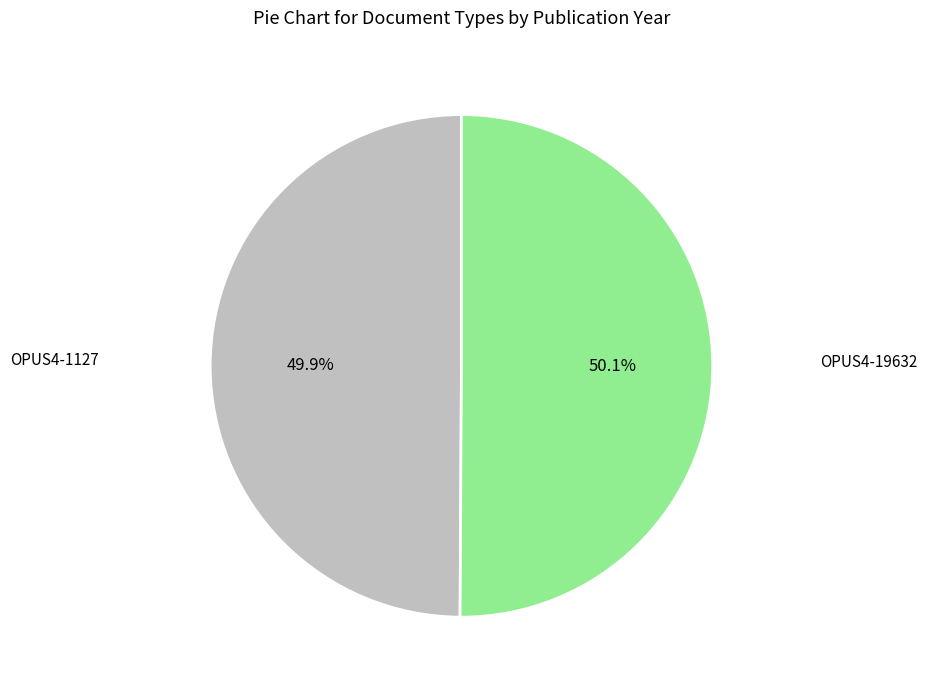

What portion of the pie excludes OPUS4-19632?

49.9%